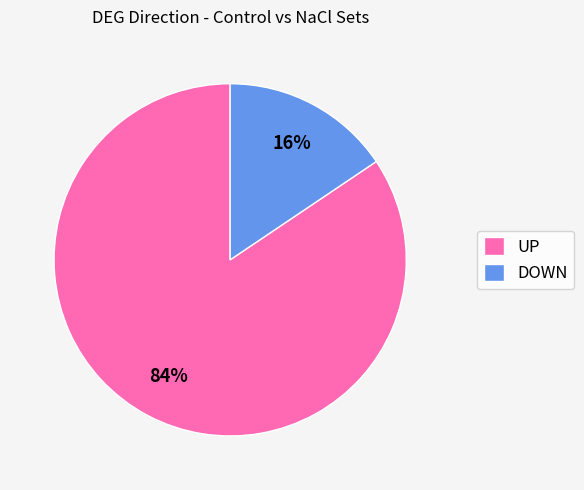

Does UP represent more than half of the total?

Yes